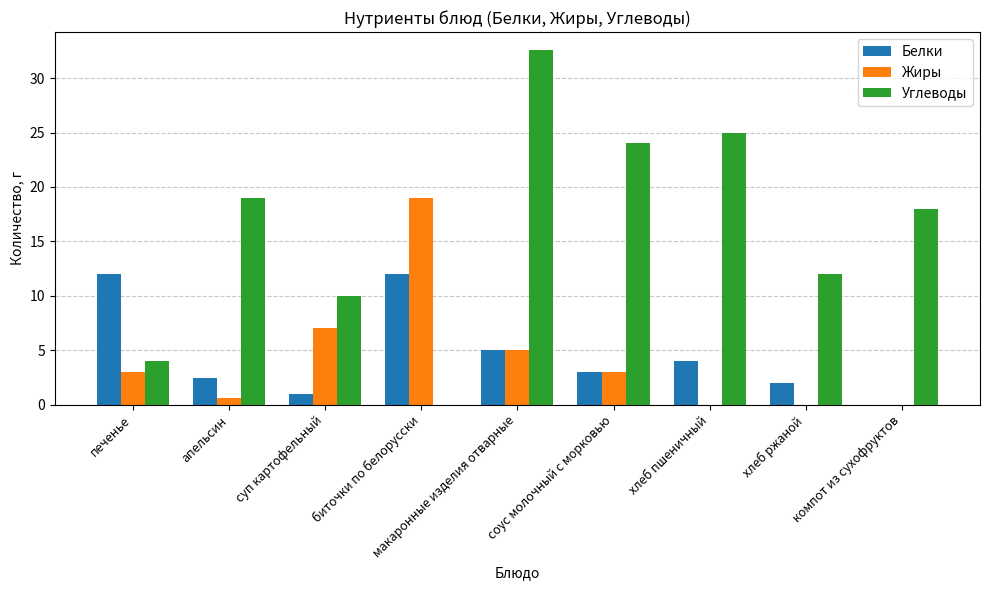

Which series changed the most between печенье and макаронные изделия отварные?

Углеводы